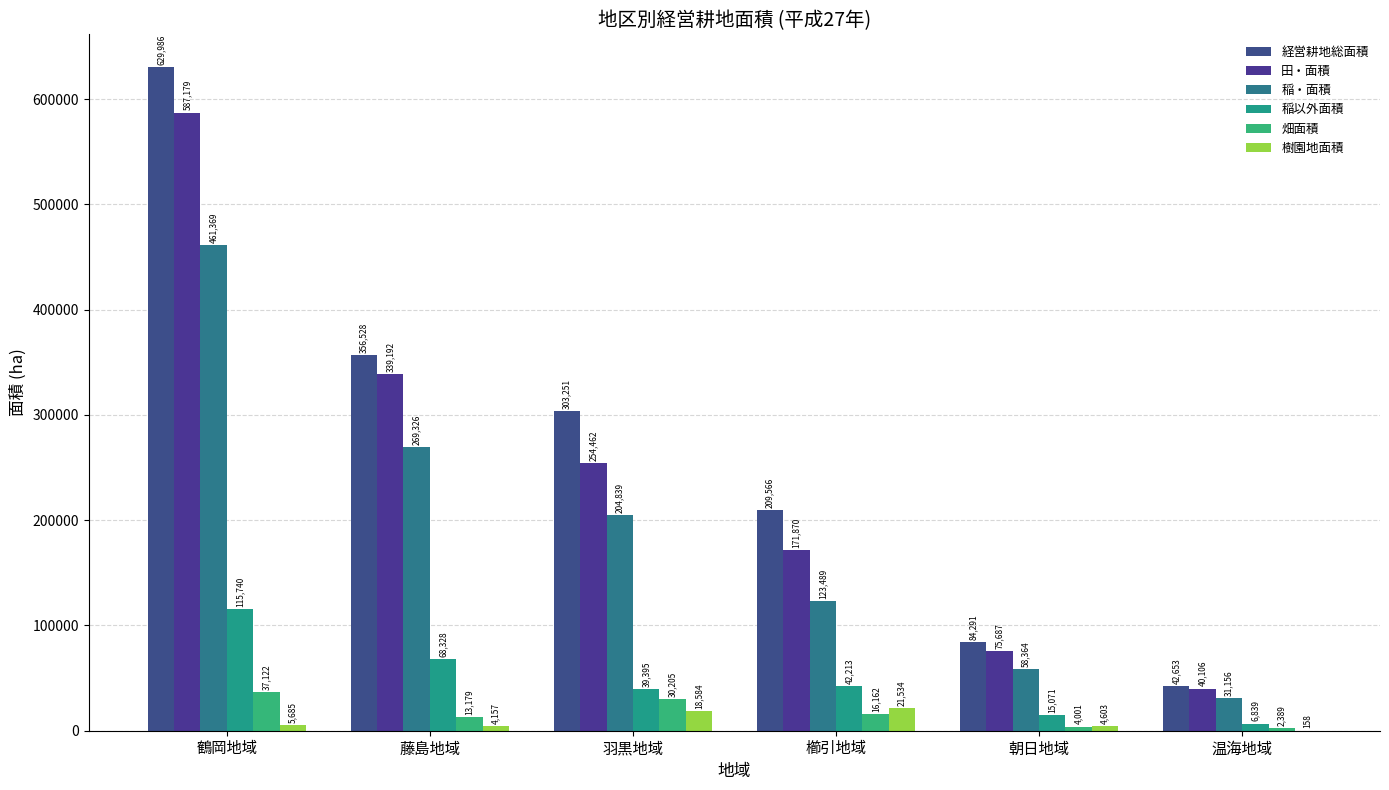

Count the number of categories in the chart.

6